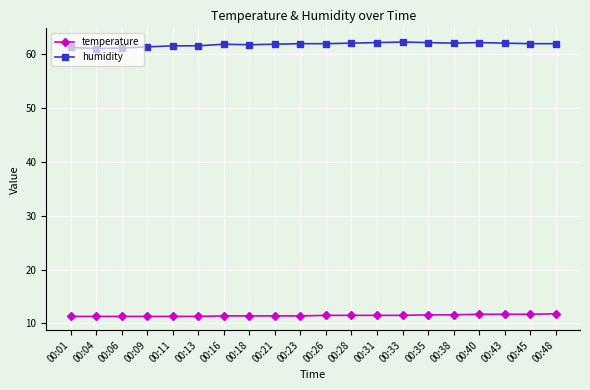

What is the highest value of the temperature series?

11.8